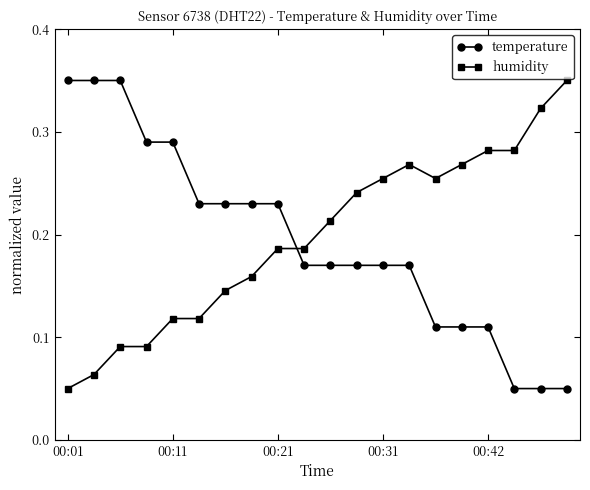

How many intersections are there between temperature and humidity?

1